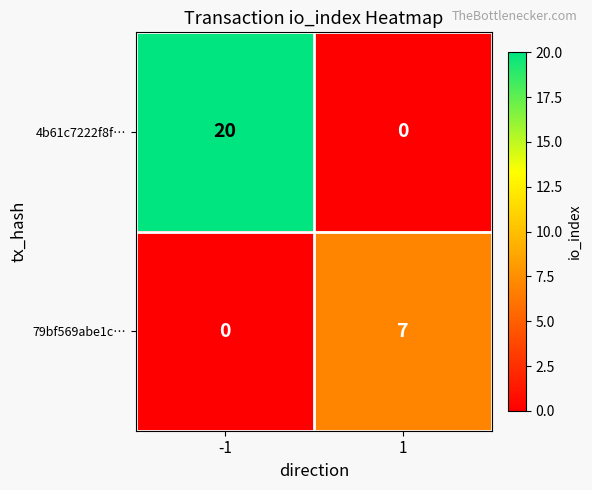

Reading left to right, transcribe all the data shown in this chart.

4b61c7222f8f…: 20	0
79bf569abe1c…: 0	7